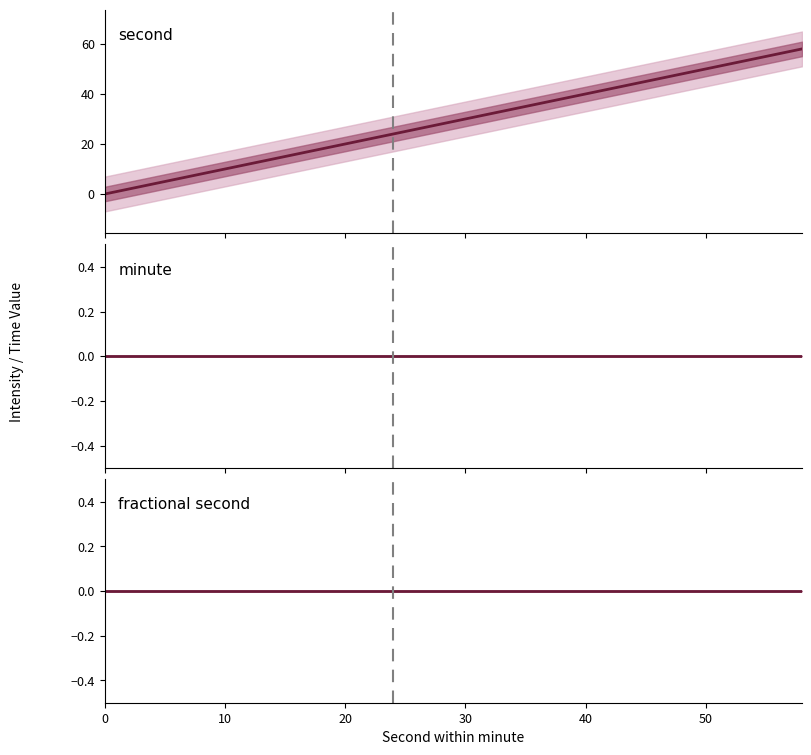

Between 20 and 50, which is larger?

50